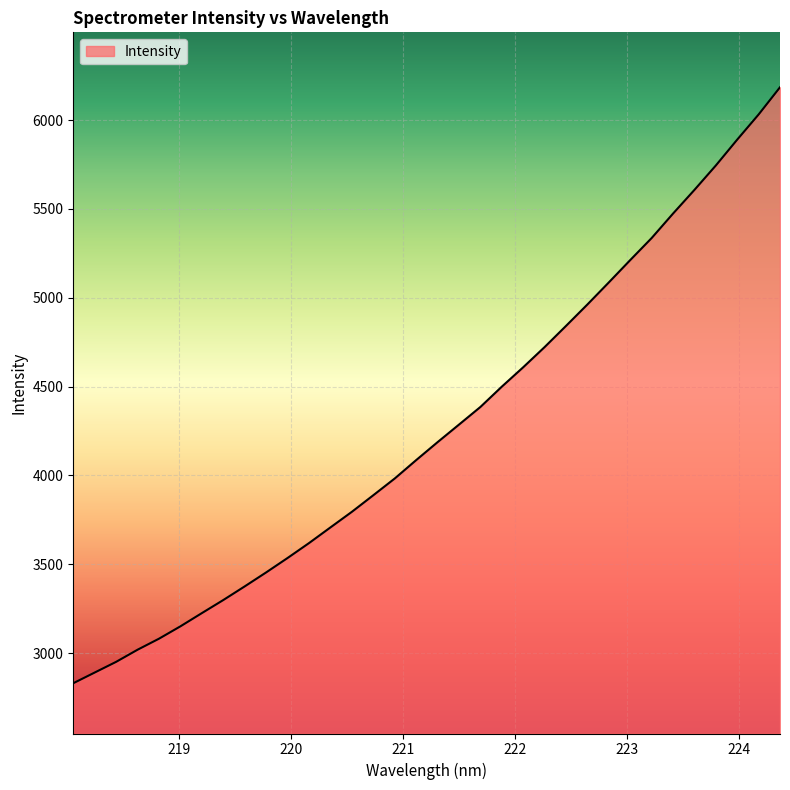

What is the maximum value shown in the chart?

6185.2